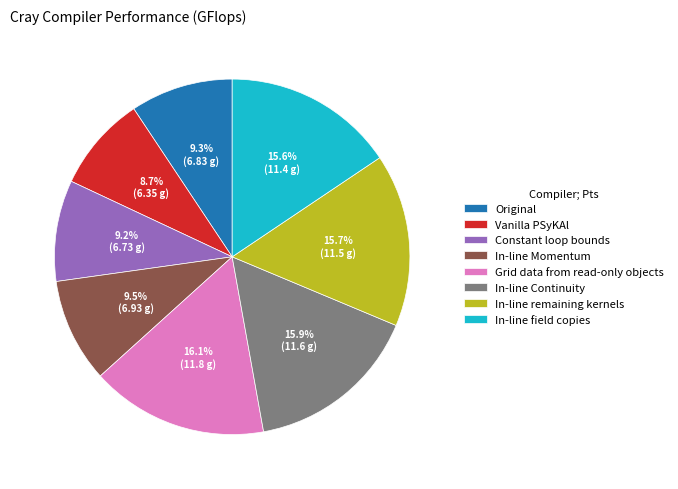

Is there any slice that represents more than half of the pie?

No